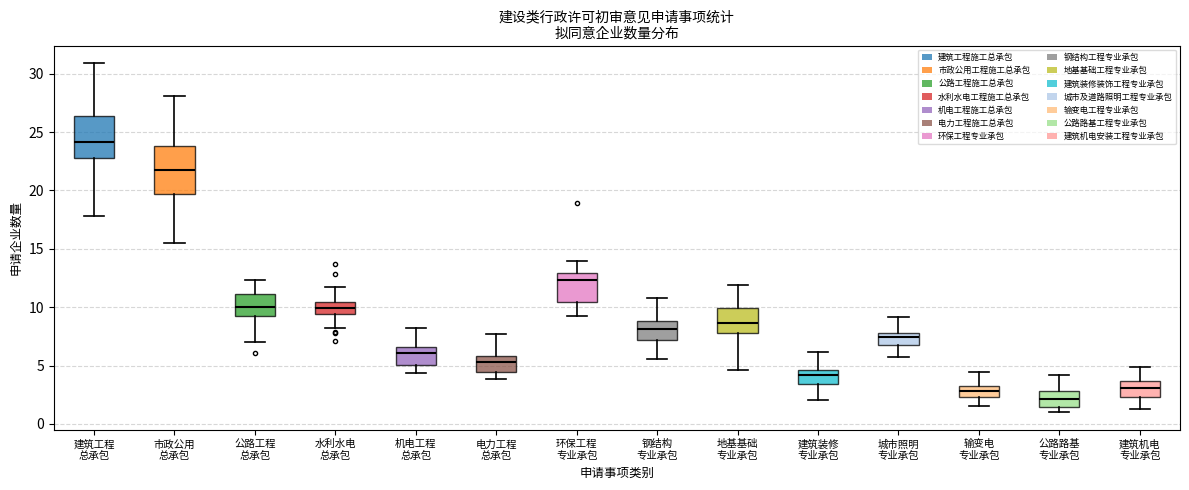

Reading left to right, read every box against the y-axis: the position of its median line, the range the box covers, and the ends of its whiskers. The values are not printed on the chart, so give them approximately, as read against the axis.

建筑工程 总承包: median 24.0, box 23.0 to 26.5, whiskers 18.0 to 31.0
市政公用 总承包: median 22.0, box 19.5 to 24.0, whiskers 15.5 to 28.0
公路工程 总承包: median 10.0, box 9.0 to 11.0, whiskers 7.0 to 12.5
水利水电 总承包: median 10.0, box 9.5 to 10.5, whiskers 8.0 to 11.5
机电工程 总承包: median 6.0, box 5.0 to 6.5, whiskers 4.5 to 8.0
电力工程 总承包: median 5.5, box 4.5 to 6.0, whiskers 4.0 to 7.5
环保工程 专业承包: median 12.5, box 10.5 to 13.0, whiskers 9.5 to 14.0
钢结构 专业承包: median 8.0, box 7.0 to 9.0, whiskers 5.5 to 11.0
地基基础 专业承包: median 8.5, box 8.0 to 10.0, whiskers 4.5 to 12.0
建筑装修 专业承包: median 4.0, box 3.5 to 4.5, whiskers 2.0 to 6.0
城市照明 专业承包: median 7.5, box 7.0 to 8.0, whiskers 5.5 to 9.0
输变电 专业承包: median 3.0 (inside the box), box 2.5 to 3.0, whiskers 1.5 to 4.5
公路路基 专业承包: median 2.0, box 1.5 to 3.0, whiskers 1.0 to 4.0
建筑机电 专业承包: median 3.0, box 2.5 to 3.5, whiskers 1.5 to 5.0